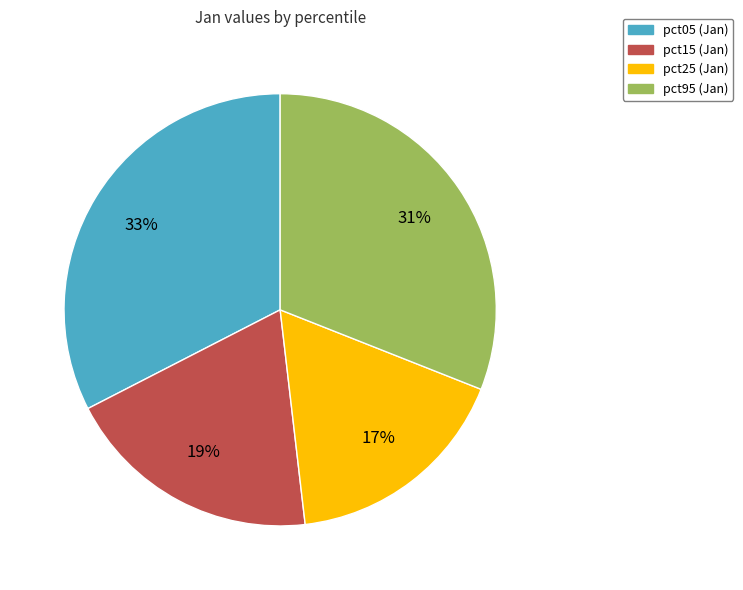

Is there any slice that represents more than half of the pie?

No